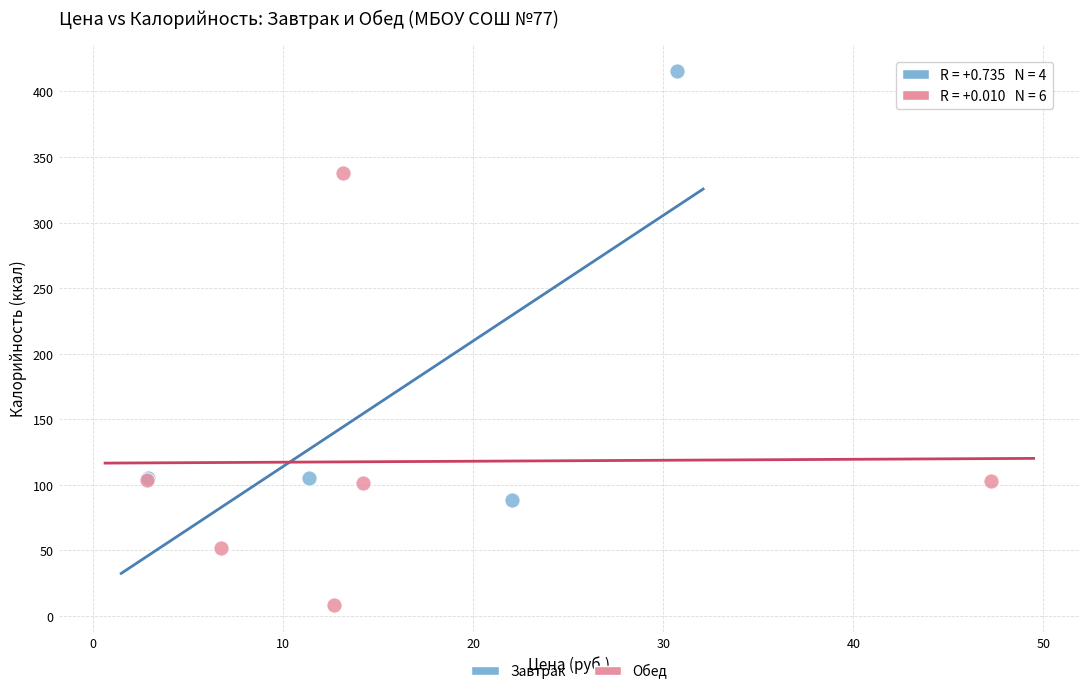

Which series reaches the minimum Y coordinate?

Обед